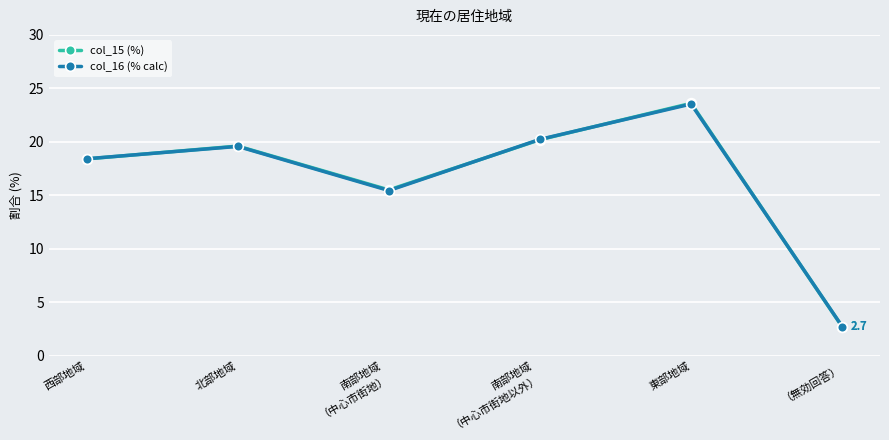

What is the sum of the col_16 (% calc) values at 西部地域 and （無効回答）?

21.1